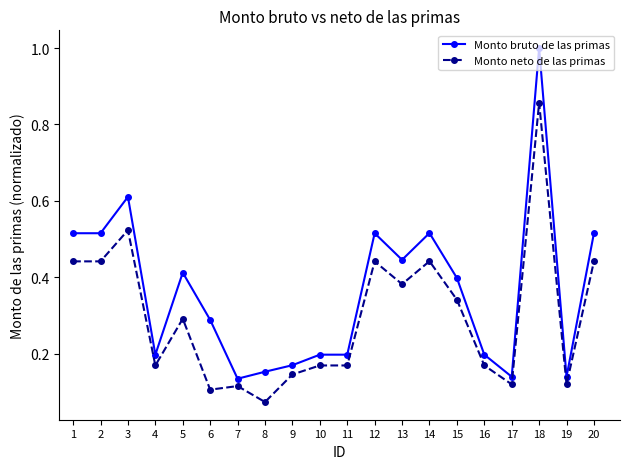

Between 1 and 3, which series saw the biggest shift?

Monto bruto de las primas